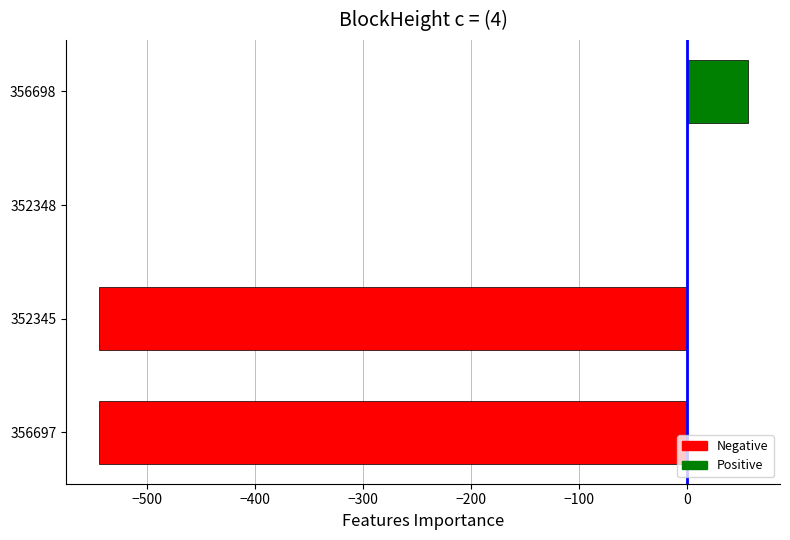

Are the bars horizontal?

Yes